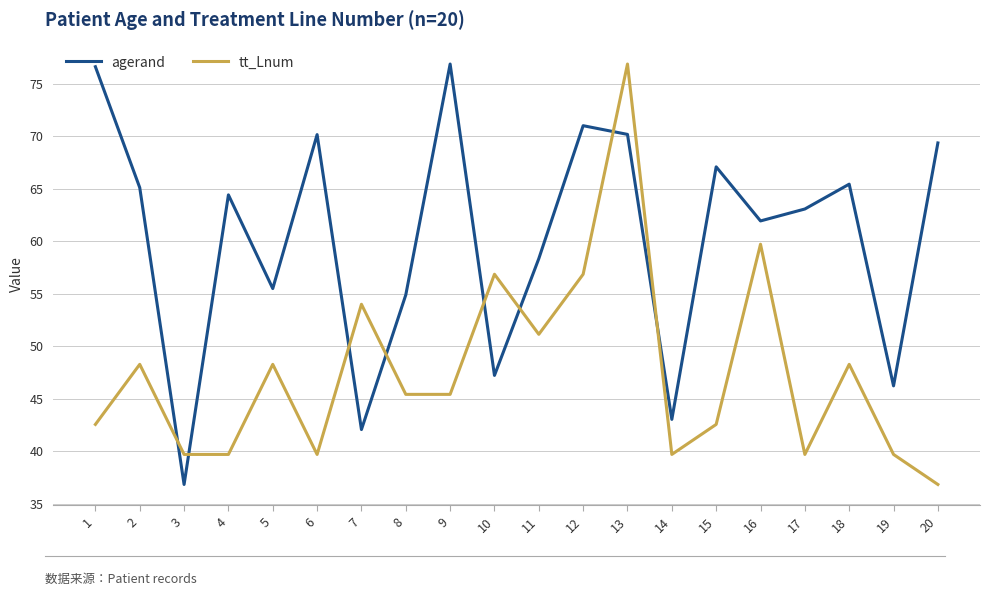

The value of agerand at 8 is 54.9. True or false?

True